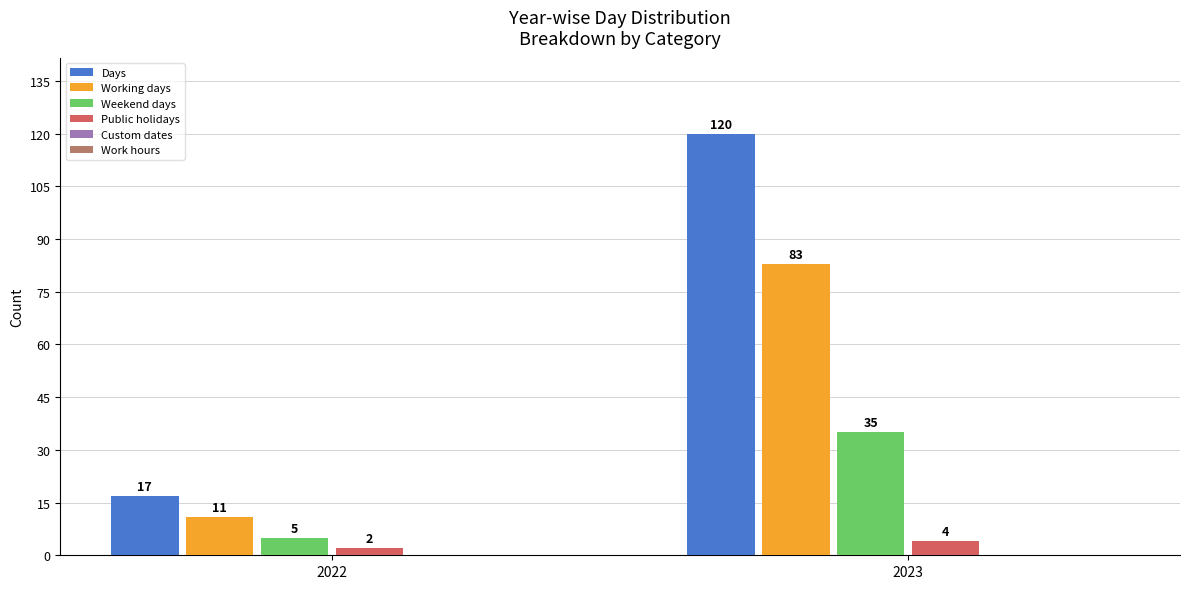

Reading right to left, what are all the values shown in this chart?

Days: 120	17
Working days: 83	11
Weekend days: 35	5
Public holidays: 4	2